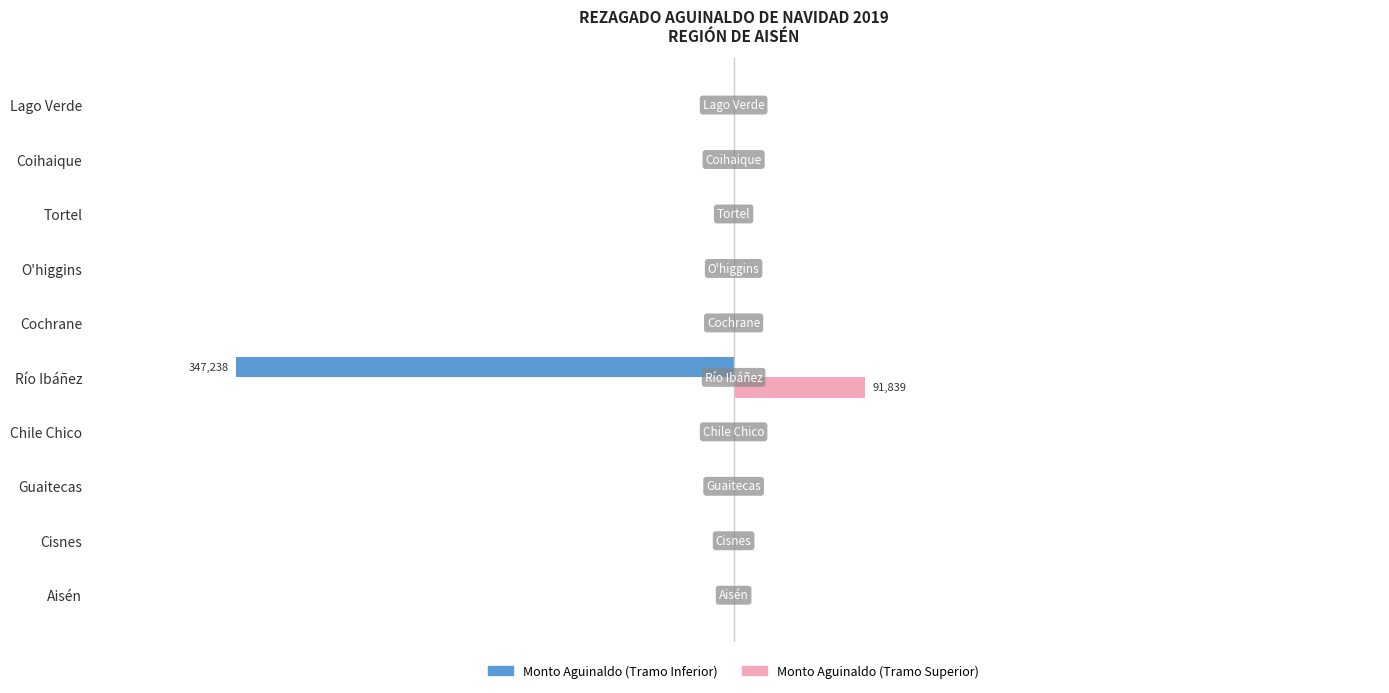

What is the smallest value displayed?

-347238